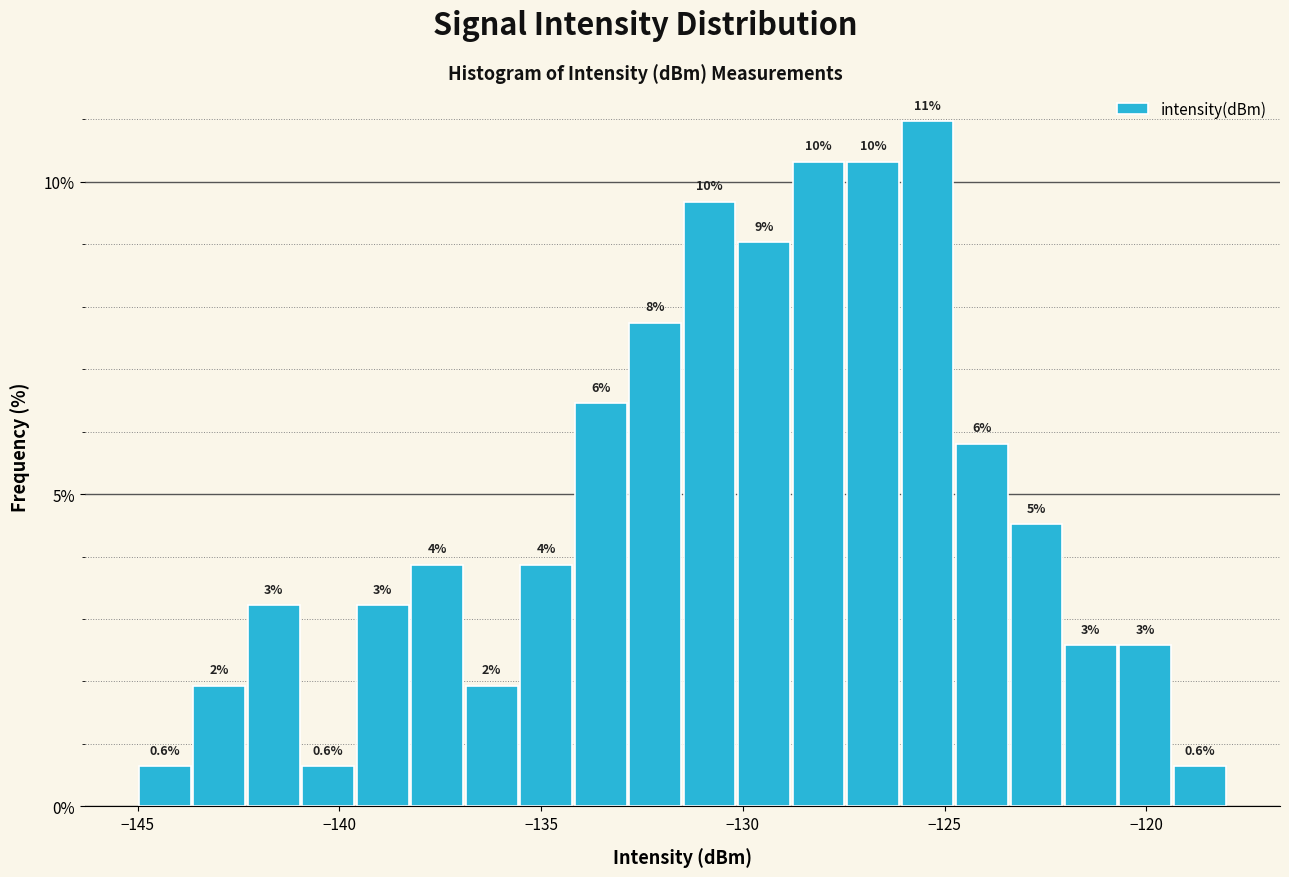

Around what value on the x-axis is the tallest bar? Give the approximate position of its centre, as read against the axis.

-125.5